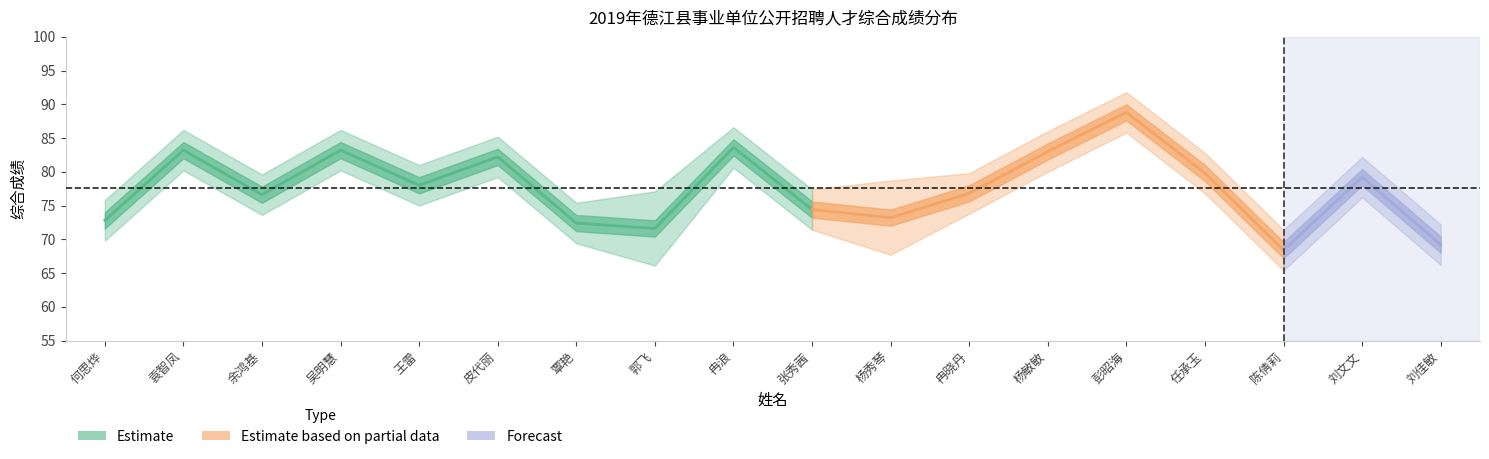

What position from the left is 刘文文?

17